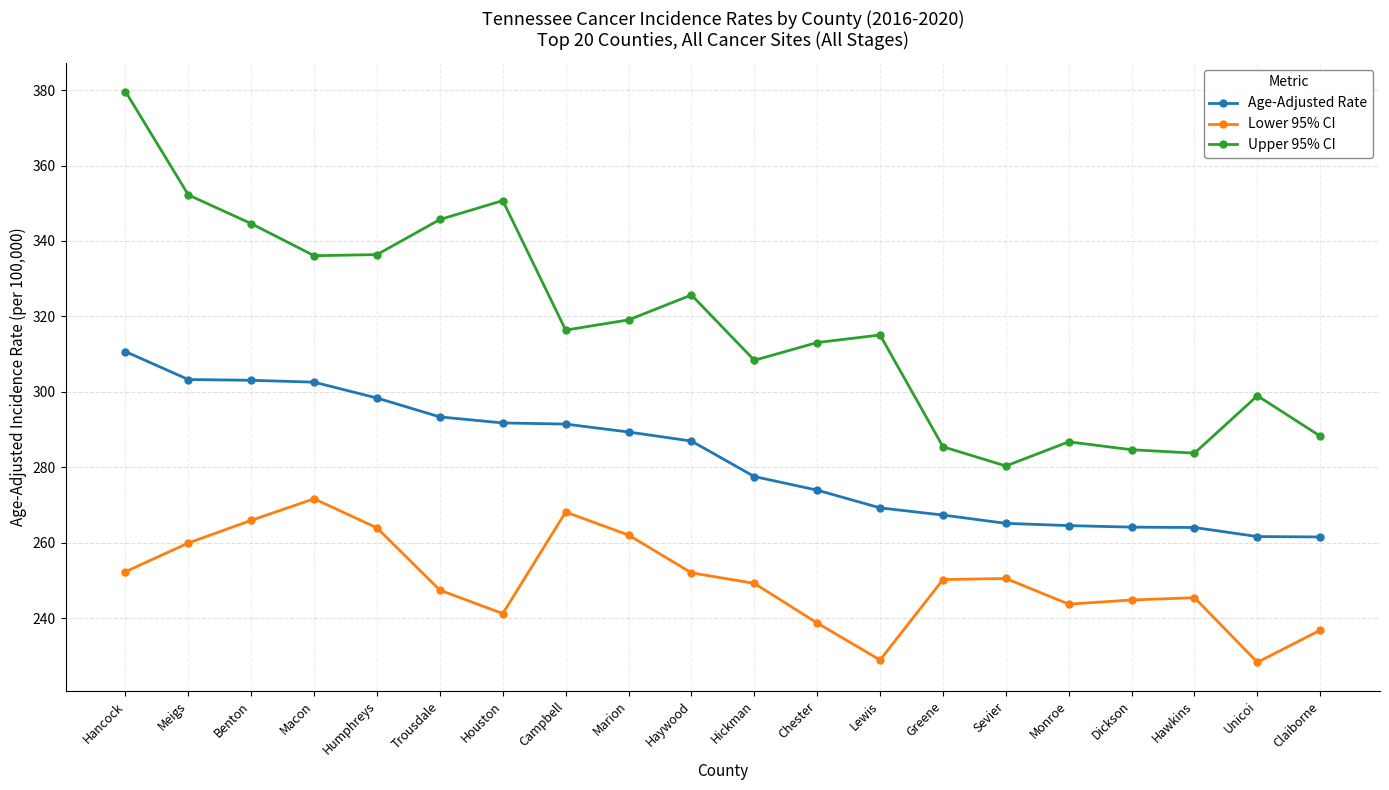

Rank the series by their average value, from lowest to highest.

Lower 95% CI, Age-Adjusted Rate, Upper 95% CI